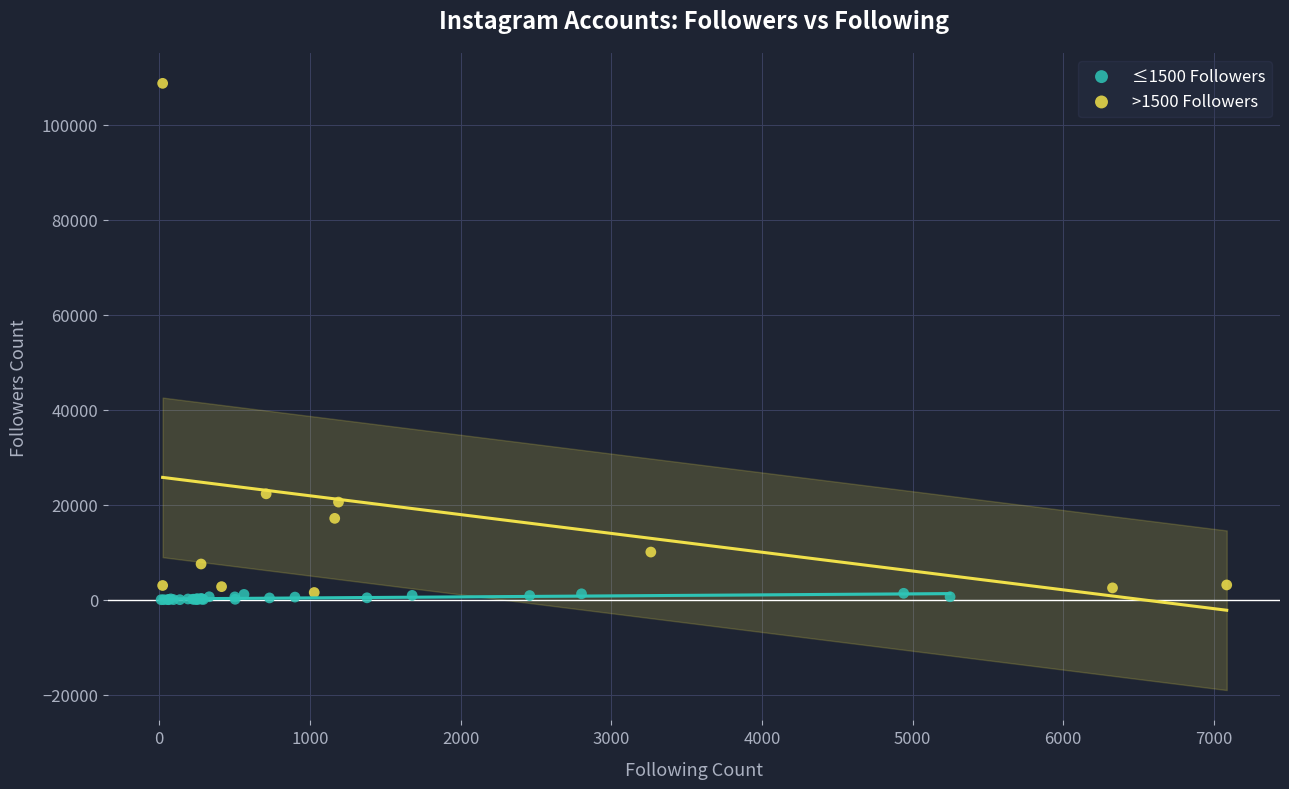

What are all the series names shown in the legend?

≤1500 Followers, >1500 Followers